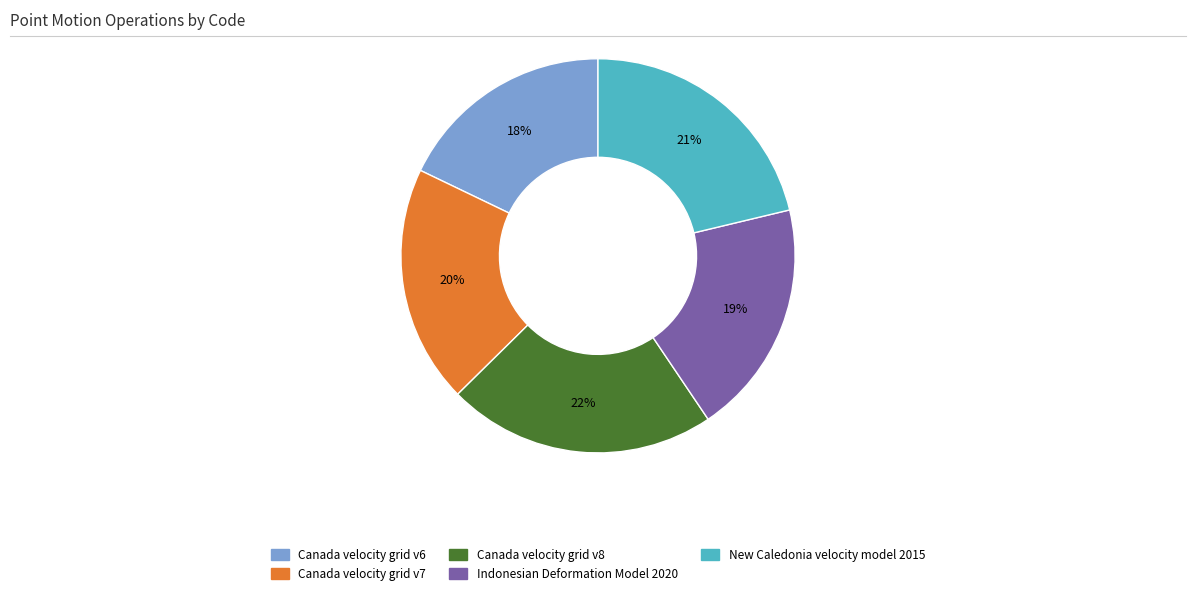

Do Canada velocity grid v8 and Canada velocity grid v6 together represent more than half of the pie?

No